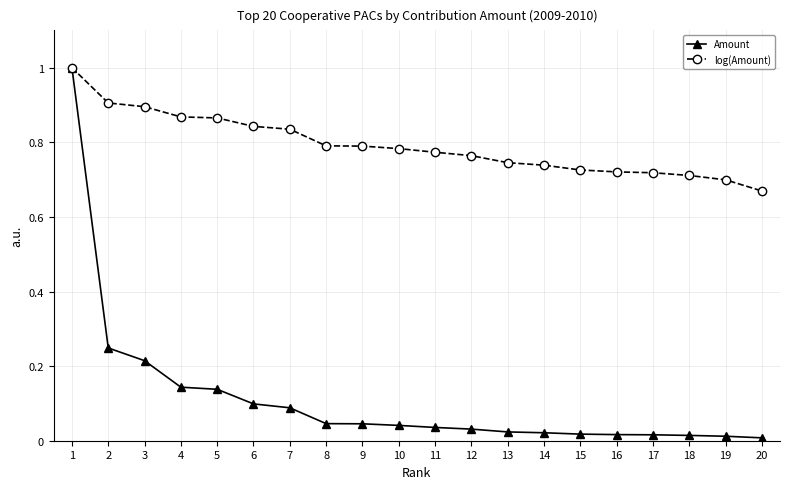

At which label is log(Amount) closest to 0?

20